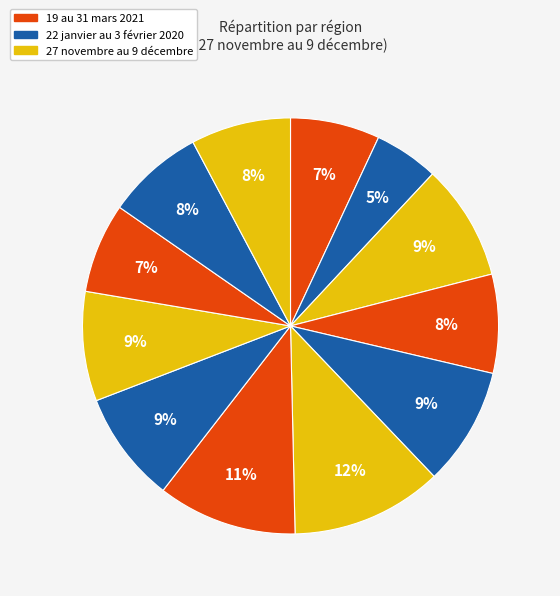

How many slices are in this pie chart?

12